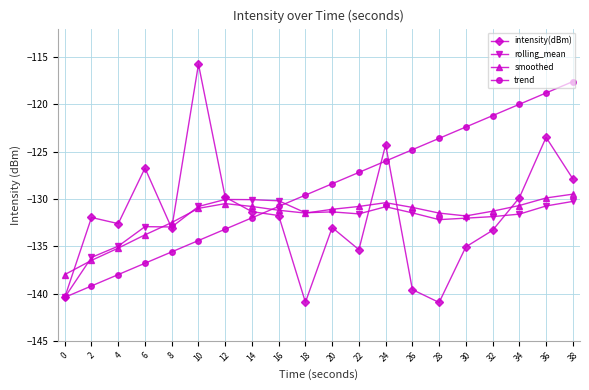

How many intersections are there between intensity(dBm) and smoothed?

7